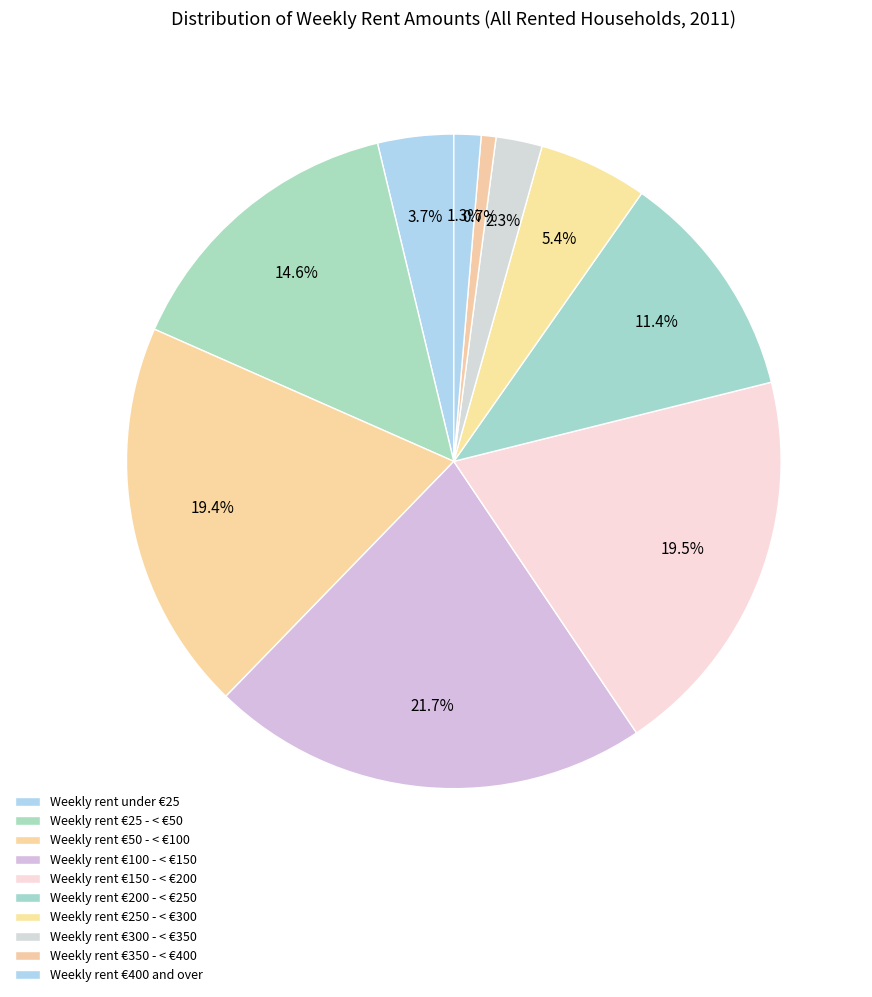

How many segments does this pie chart have?

10